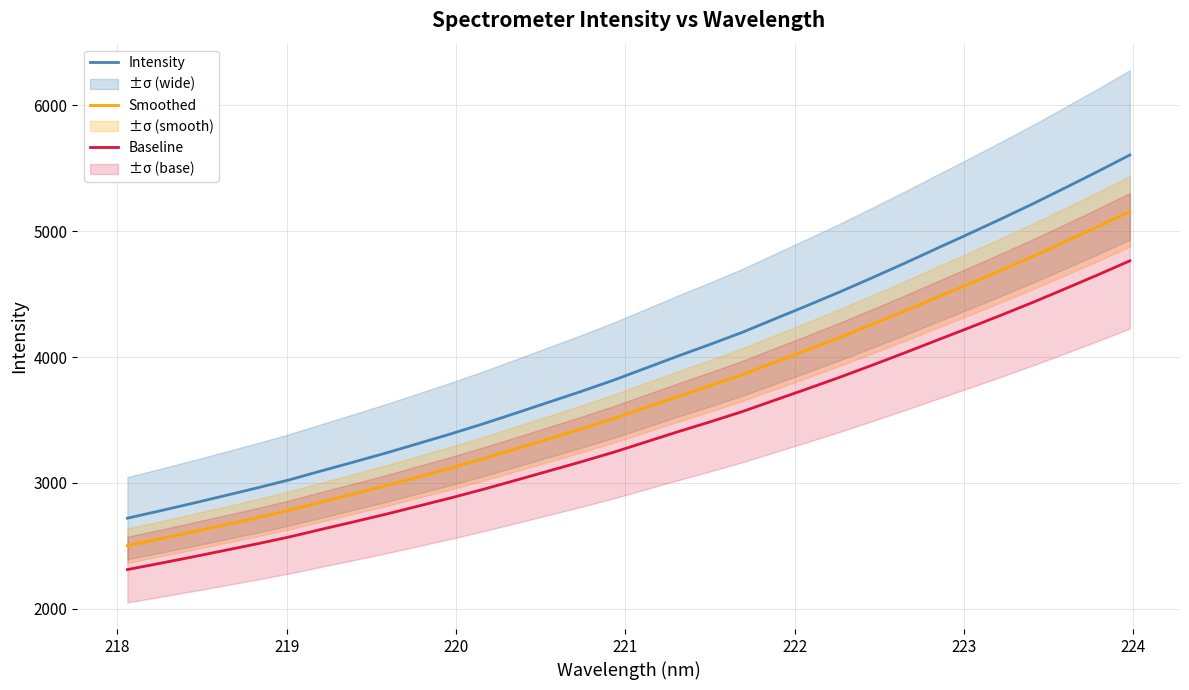

True or false: Smoothed and Baseline cross at least once.

False